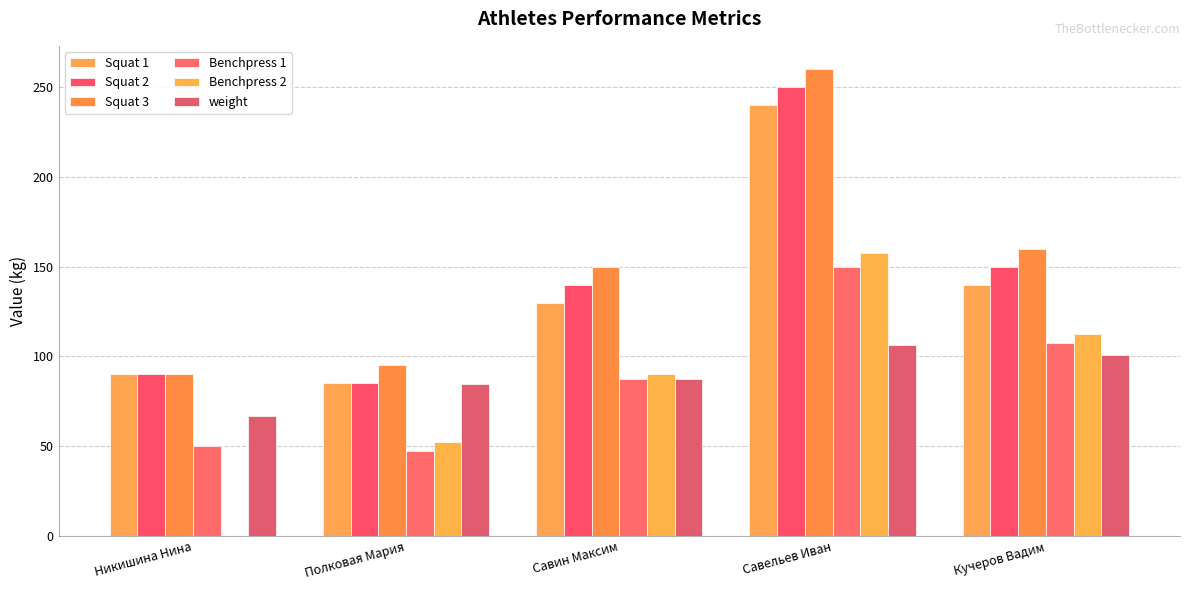

What is the highest value of the Squat 3 series?

260.0